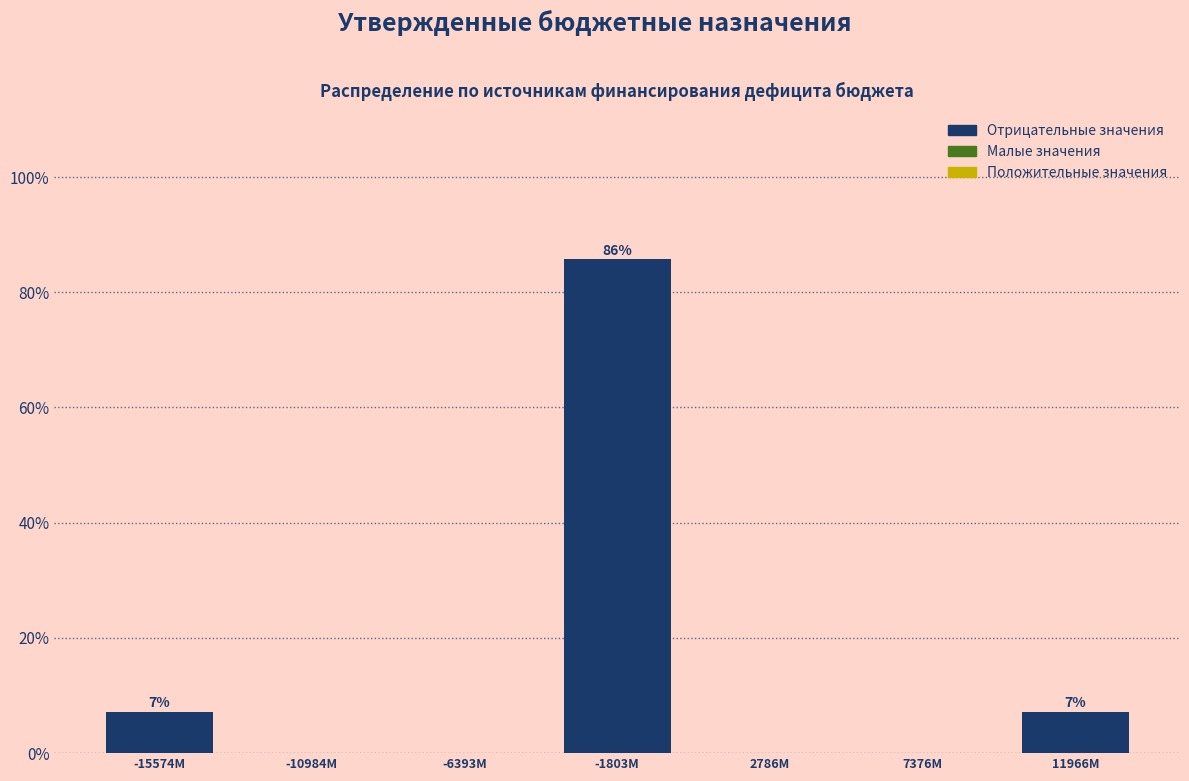

Reading right to left, list all the values displayed in this chart.

11966M=7.1	7376M=0.0	2786M=0.0	-1803M=85.7	-6393M=0.0	-10984M=0.0	-15574M=7.1